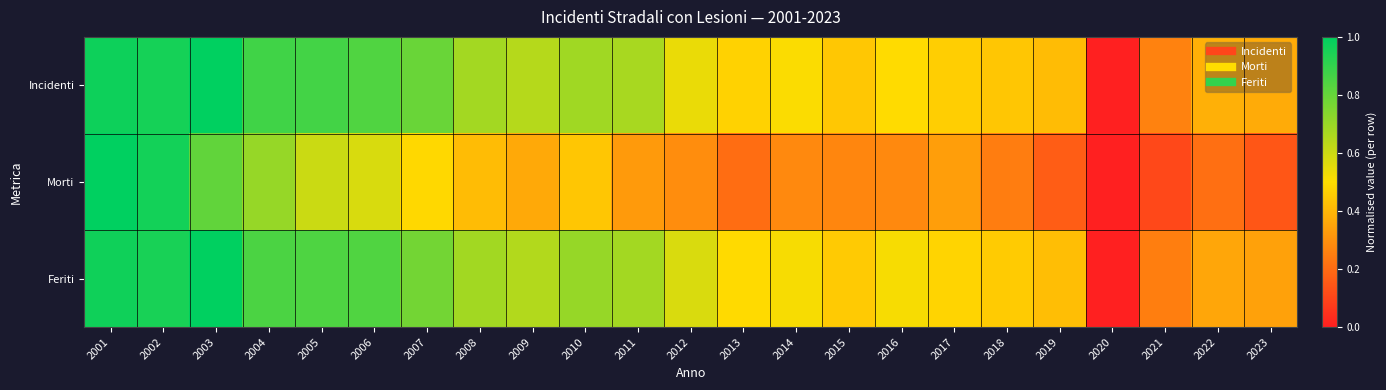

What is the total value across all series at 2017?

1.3